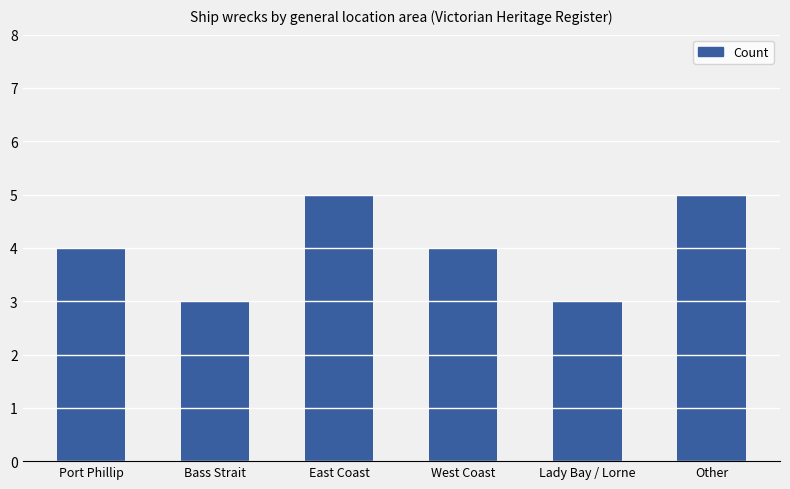

Approximately how many times larger is the value at Other compared to Lady Bay / Lorne?

1.7